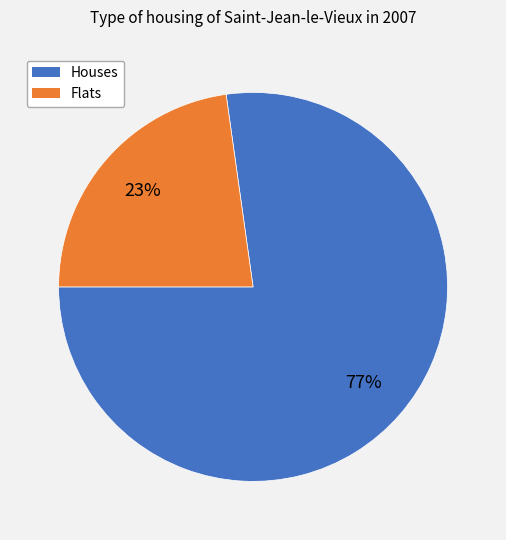

Do Flats and Houses together represent more than half of the pie?

Yes